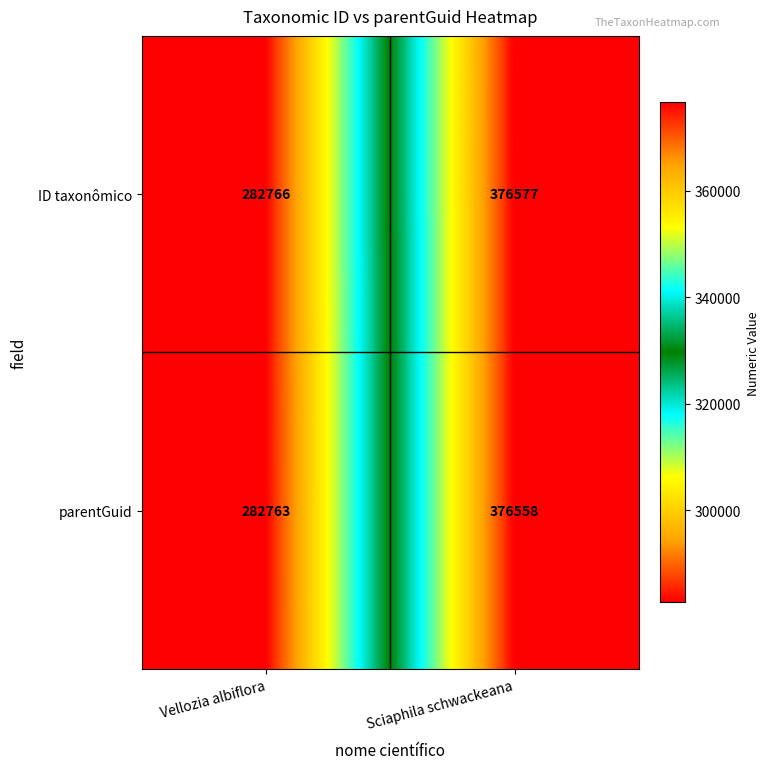

The value of parentGuid at Vellozia albiflora is 282763. True or false?

True